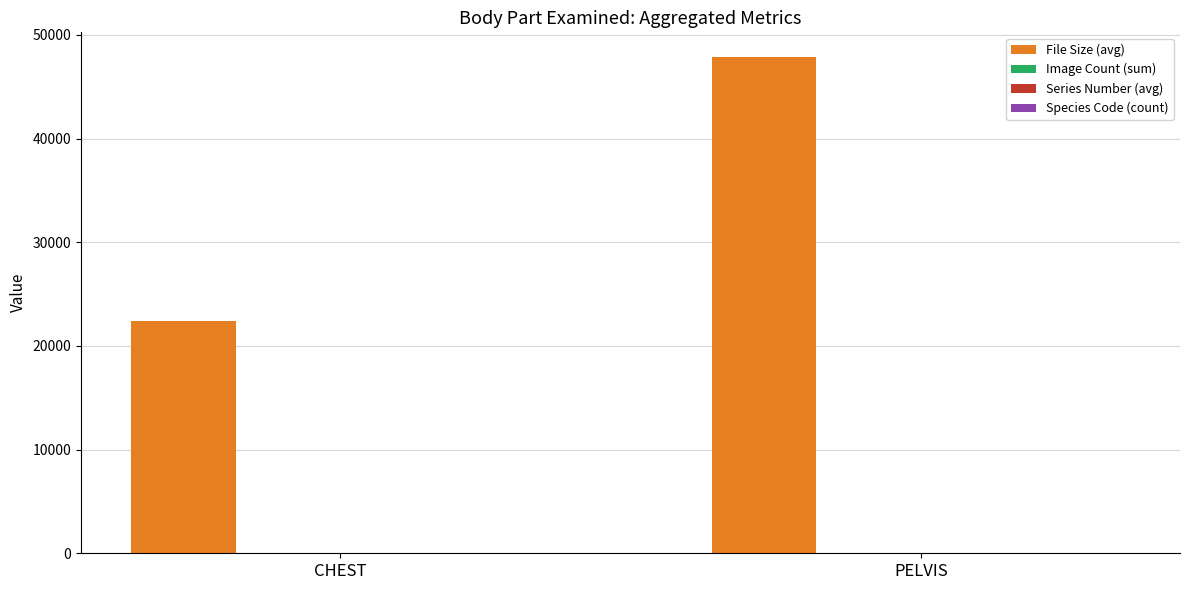

Between CHEST and PELVIS, which series saw the biggest shift?

File Size (avg)